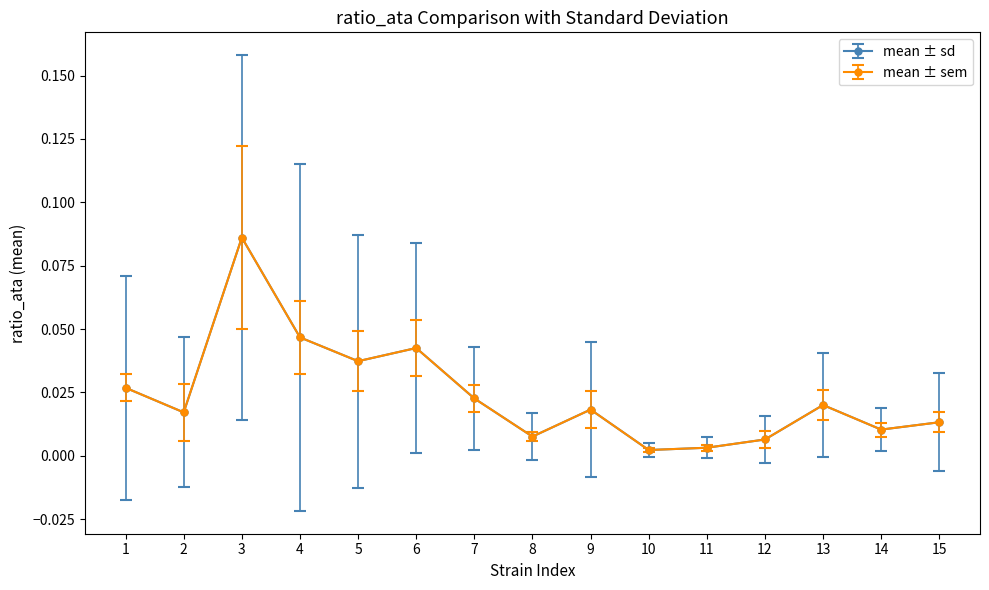

Is this an area chart (filled region under the line)?

No